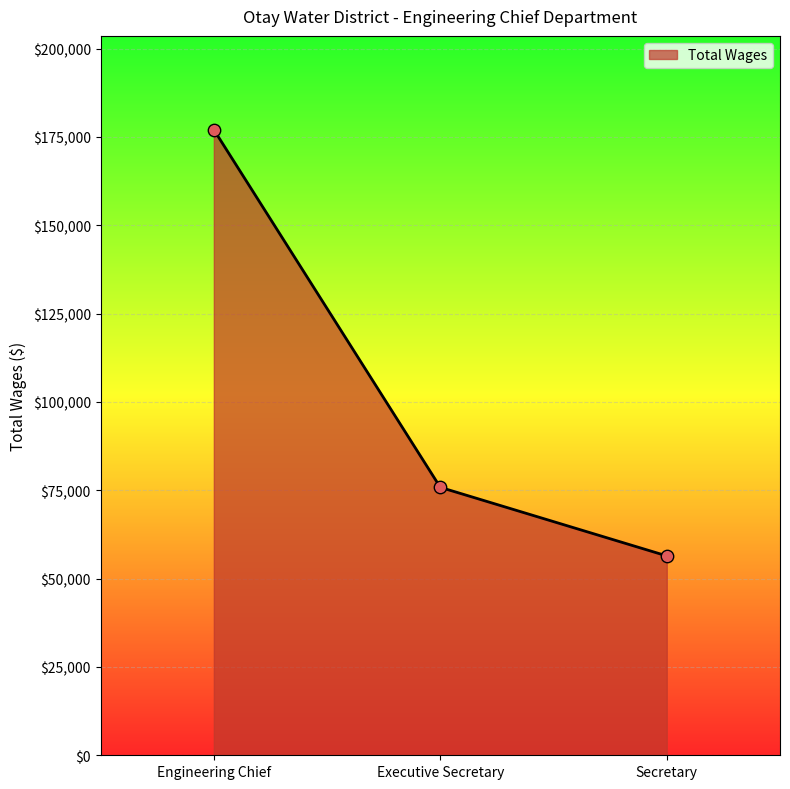

What is the change in value from Engineering Chief to Executive Secretary?

-101221